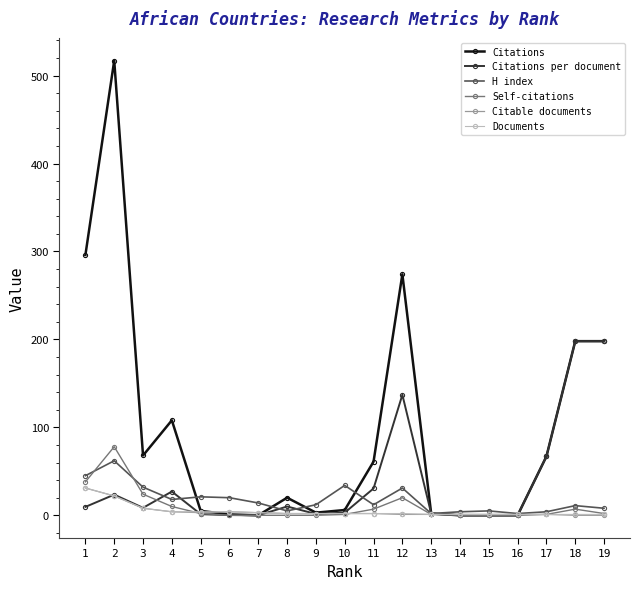

List the series in order of their peak value, lowest first.

Citable documents, Documents, H index, Self-citations, Citations per document, Citations